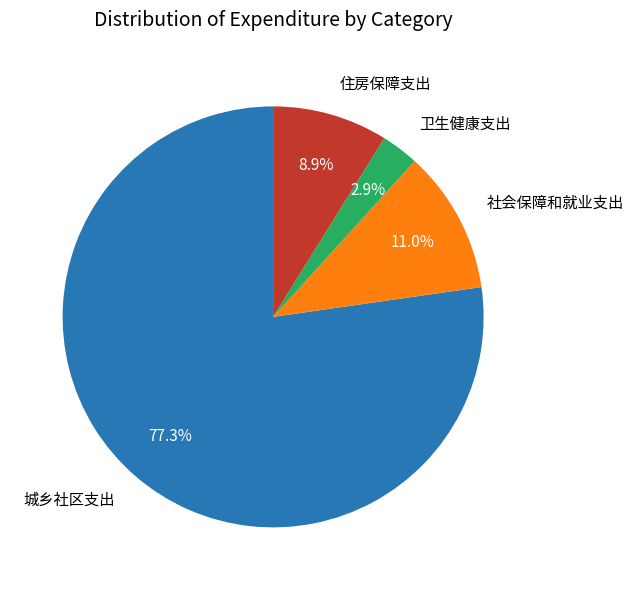

How many segments does this pie chart have?

4